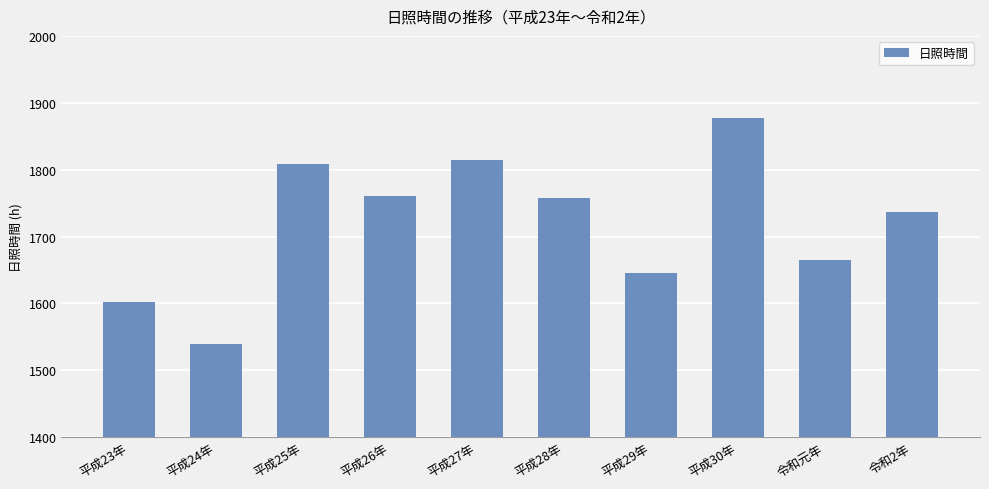

What is the ratio of the value at 平成28年 to the value at 平成29年?

1.1